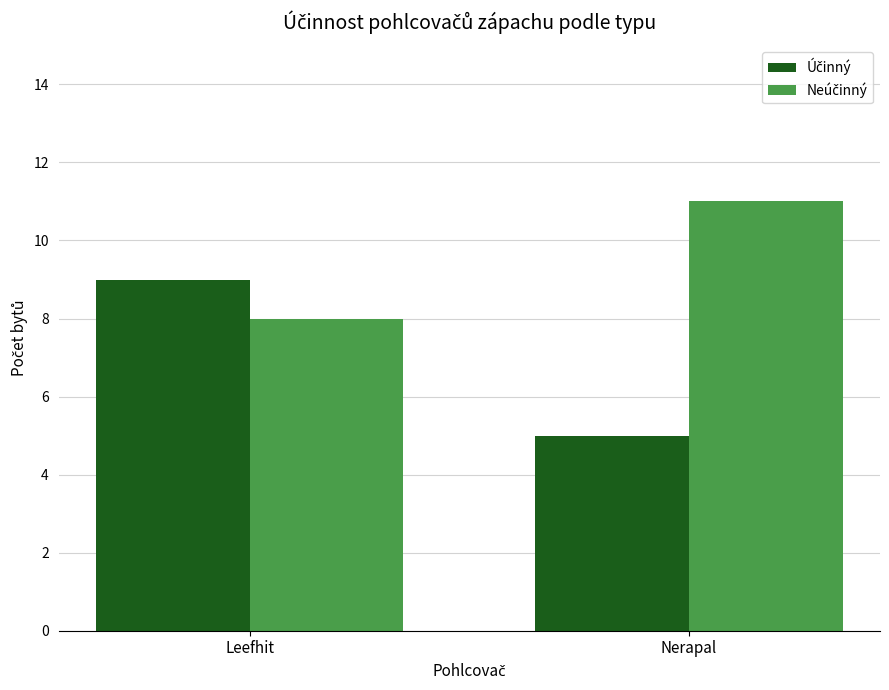

Count the number of data series in this chart.

2